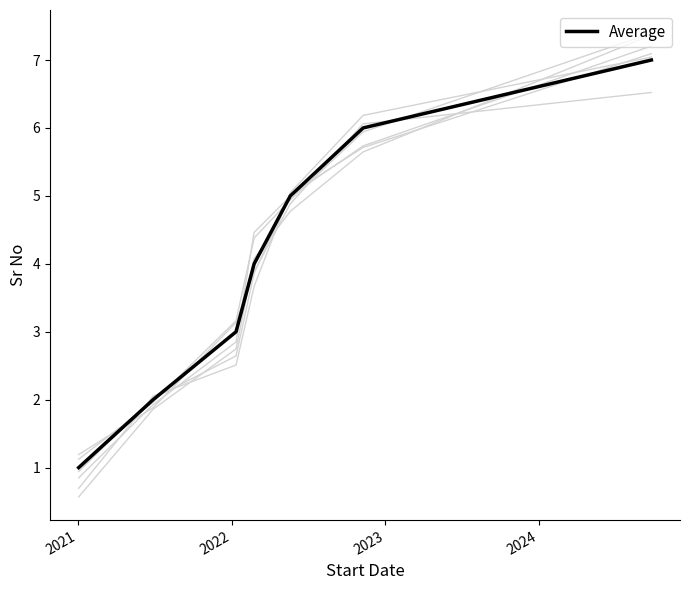

What is the label of the 5th point from the left?

2024